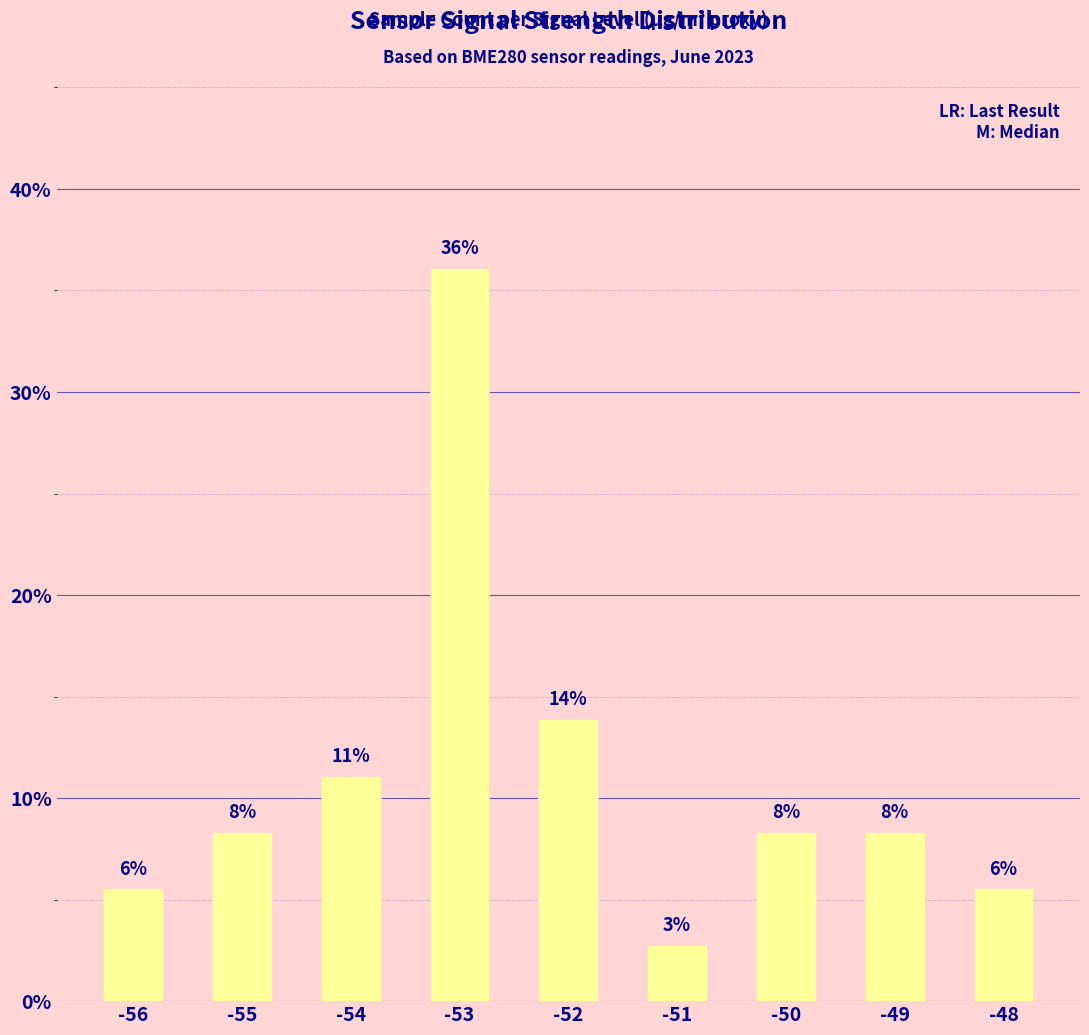

Are the bars grouped side by side (vs. stacked)?

No